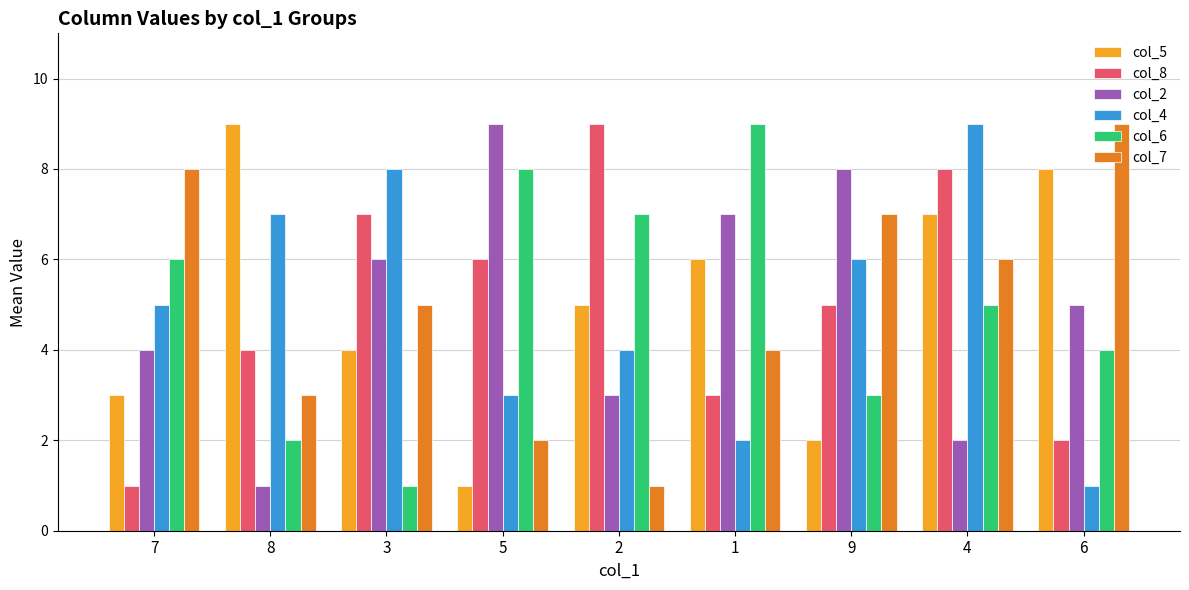

What is the approximate value of col_6 at 2?

7